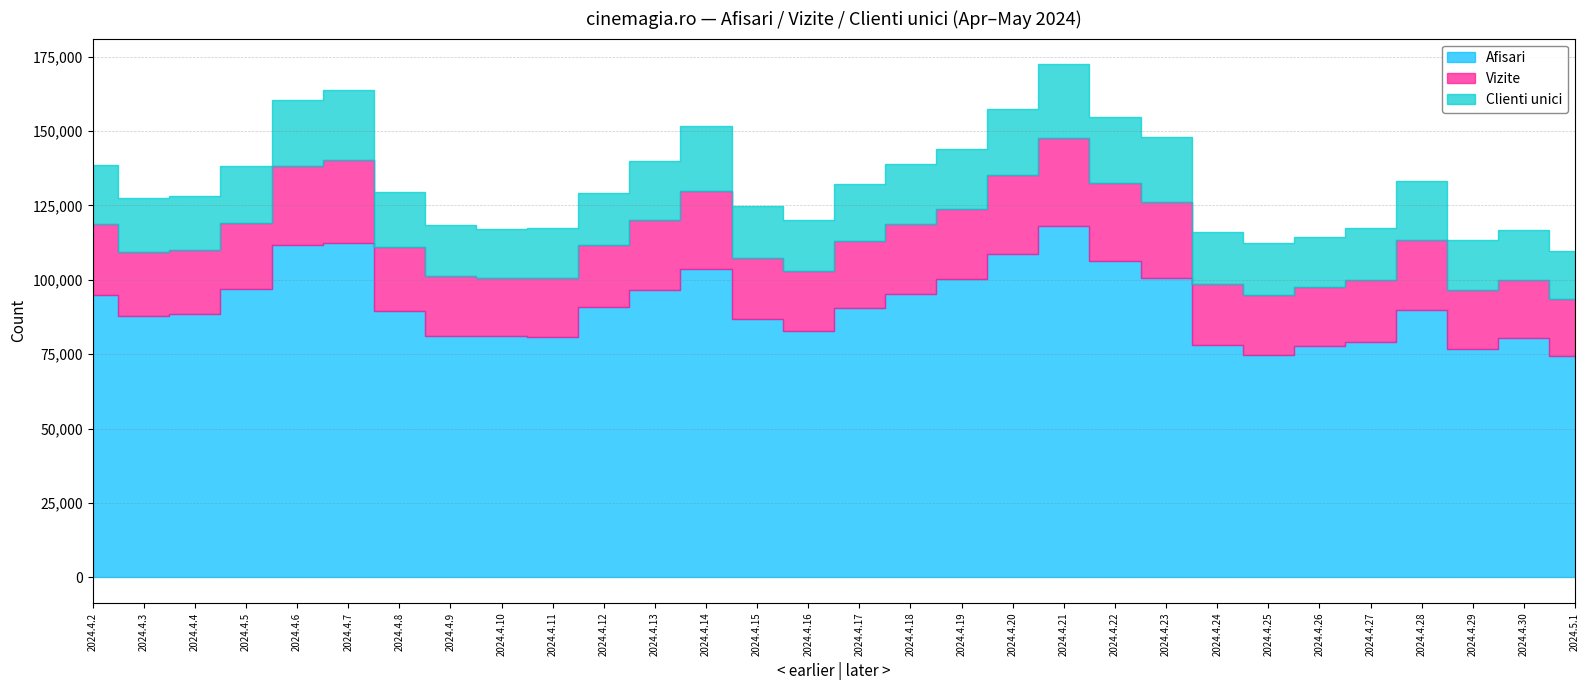

What are all the series names shown in the legend?

Afisari, Vizite, Clienti unici